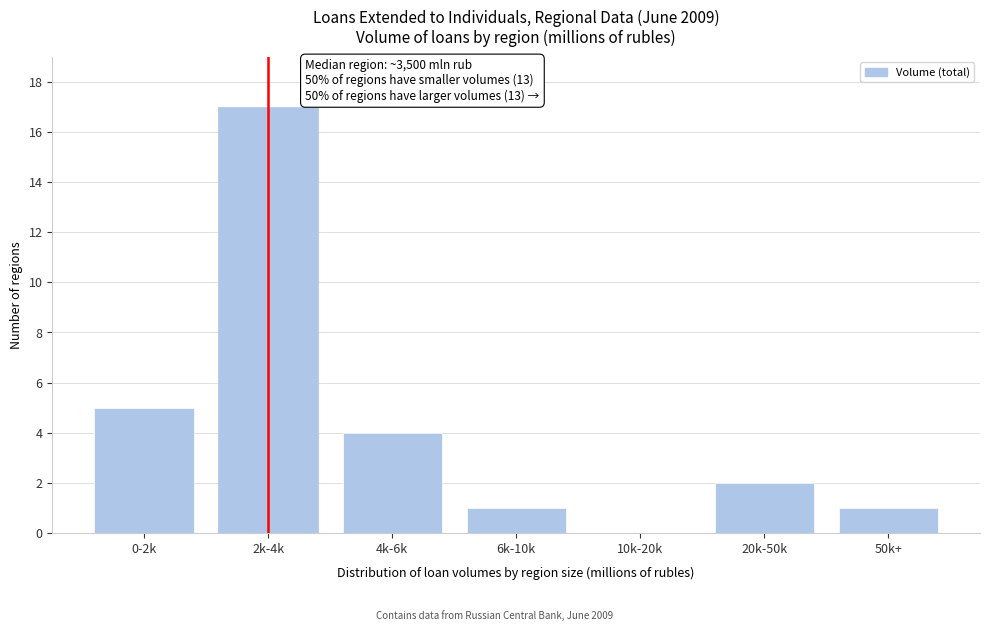

Reading right to left, transcribe all the data shown in this chart.

50k+=1	20k-50k=2	10k-20k=0	6k-10k=1	4k-6k=4	2k-4k=17	0-2k=5